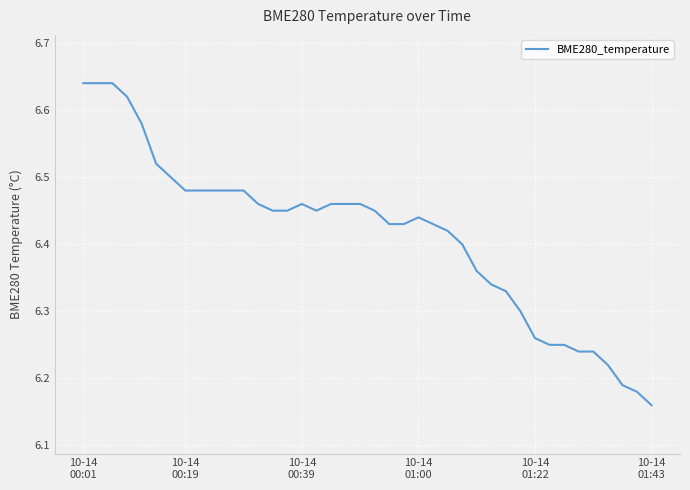

How many categories are shown in the chart?

40